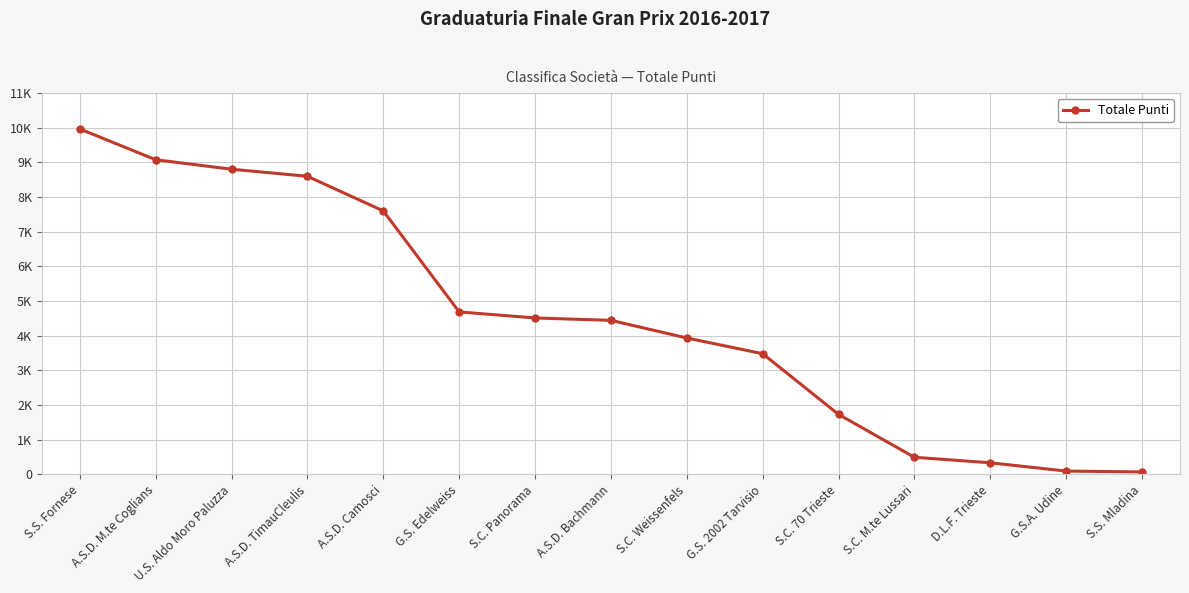

What is the change in value from S.S. Fornese to G.S.A. Udine?

-9871